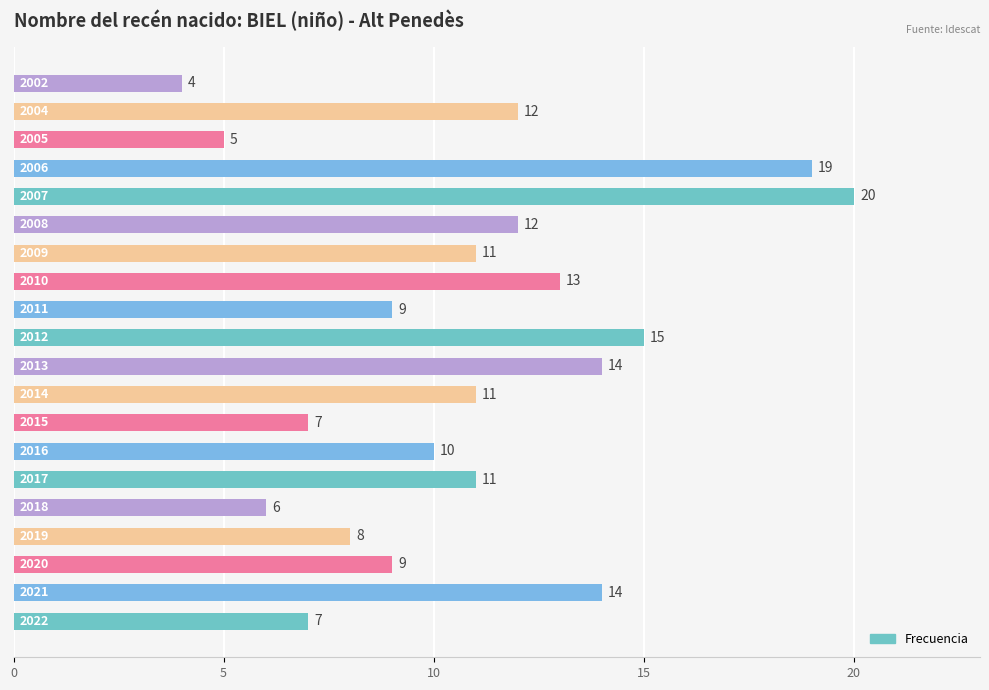

Reading top to bottom, what are all the values shown in this chart?

4	12	5	19	20	12	11	13	9	15	14	11	7	10	11	6	8	9	14	7